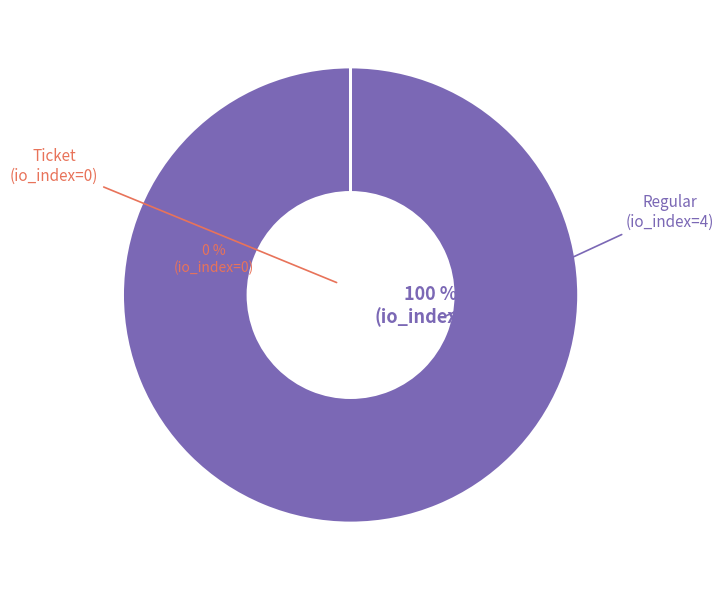

To the nearest percent, what is the difference between the Regular and Ticket slice percentages?

100%